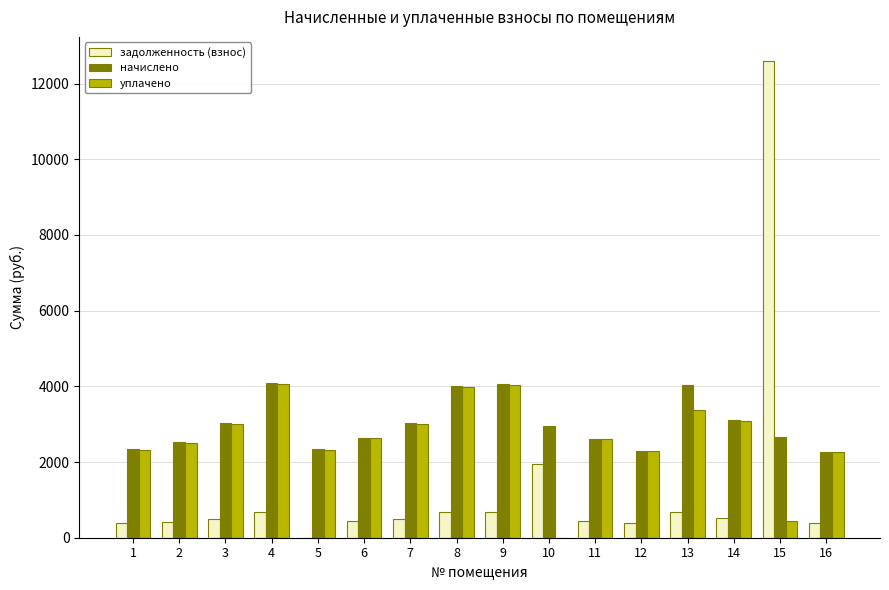

What is the greatest value displayed?

12602.0